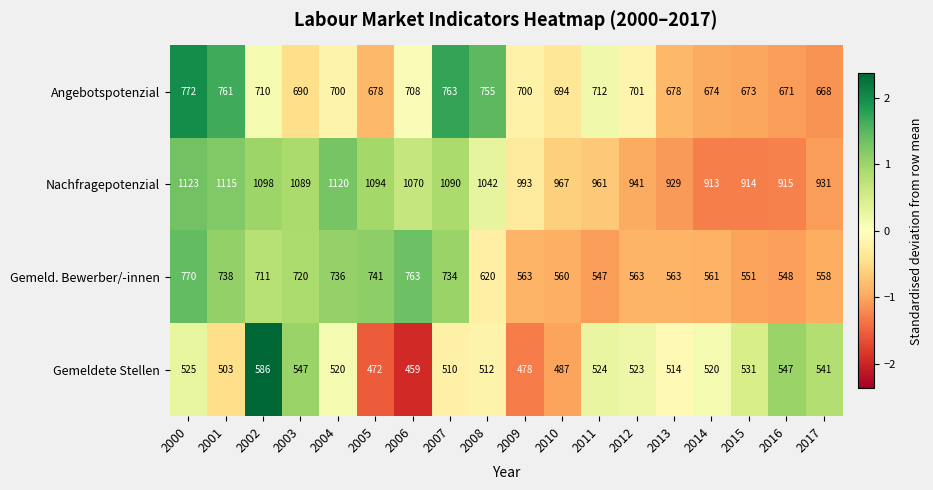

What is the average value of the Gemeldete Stellen series?

517